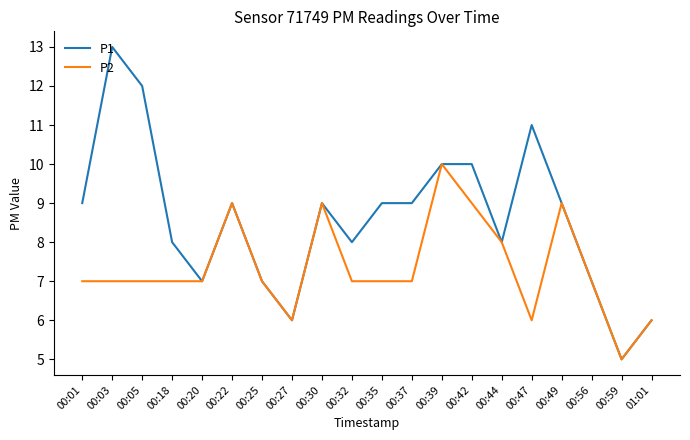

Which series has the largest range (max minus min)?

P1